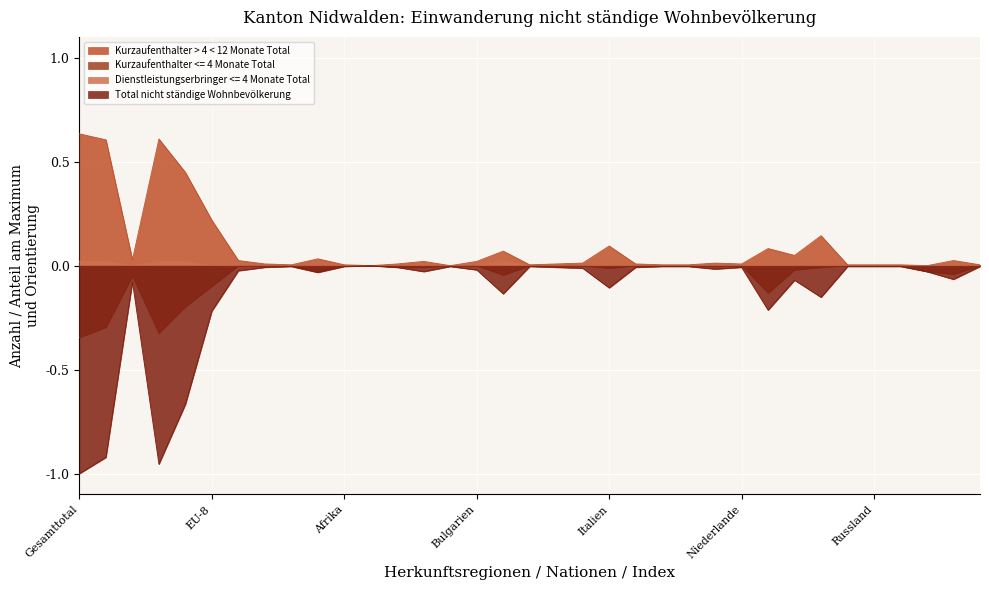

Is it true that Kurzaufenthalter > 4 < 12 Monate Total equals 0.2 at EU-8?

True